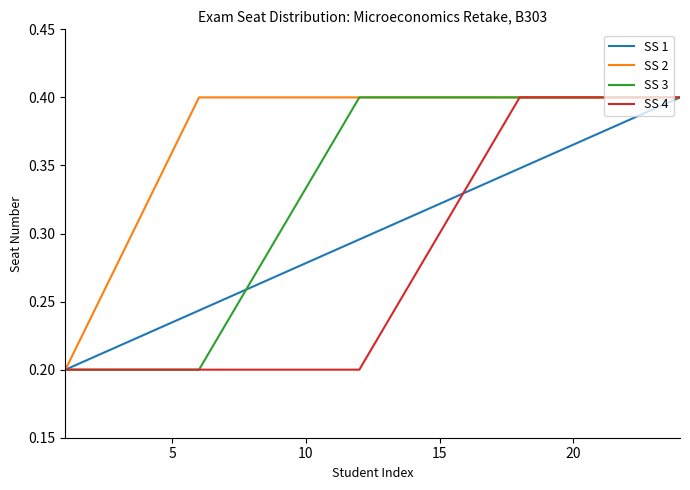

List the series in order of their overall mean, highest first.

SS 2, SS 3, SS 1, SS 4